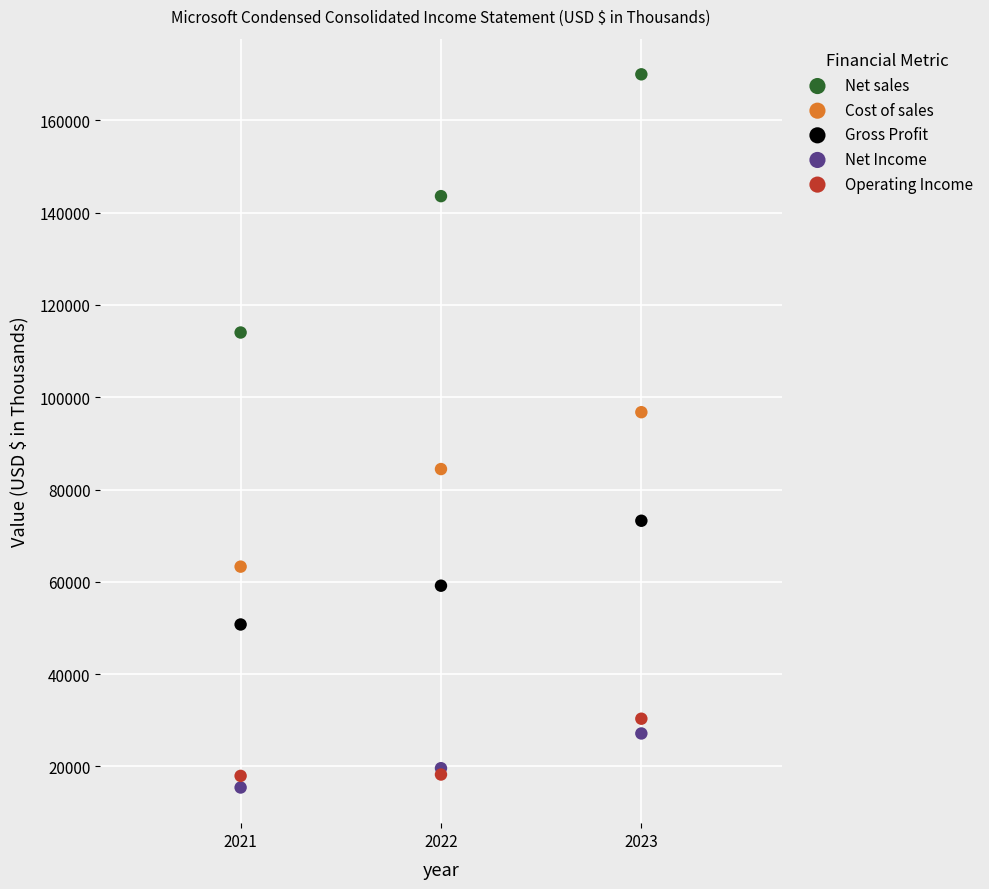

Which series contains the lowest Y value?

Net Income